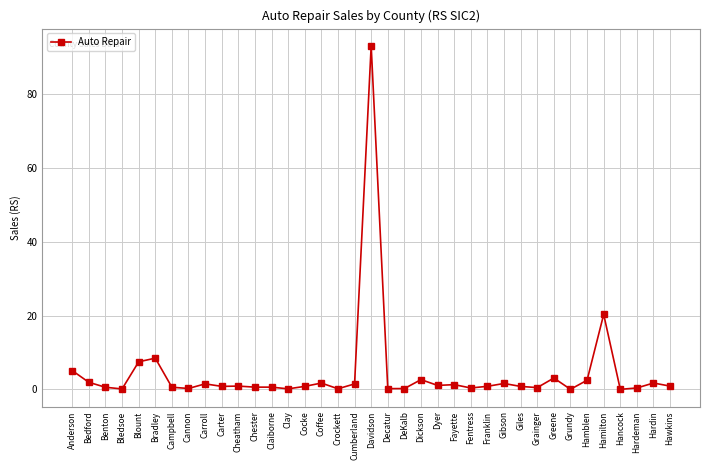

Does the chart display data point markers on the line(s)?

Yes